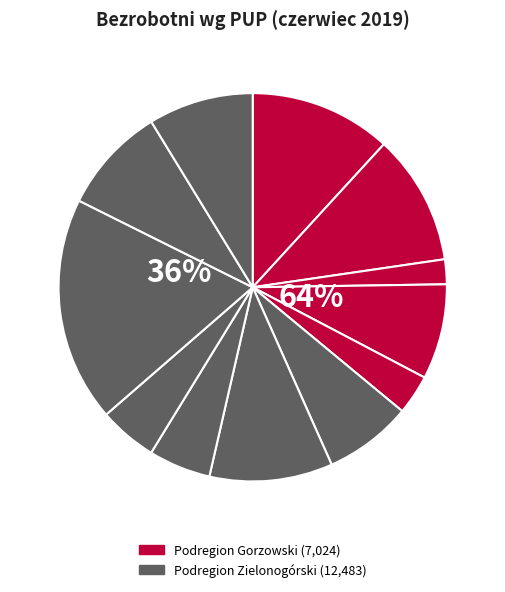

Rank the categories by value from lowest to highest.

SŁUBICE, SULĘCIN, WSCHOWA, ŚWIEBODZIN, KROSNO ODRZ., STRZELCE KRAJ., ŻARY, ŻAGAŃ, NOWA SÓL, MIĘDZYRZECZ, GORZÓW WLKP., ZIELONA GÓRA